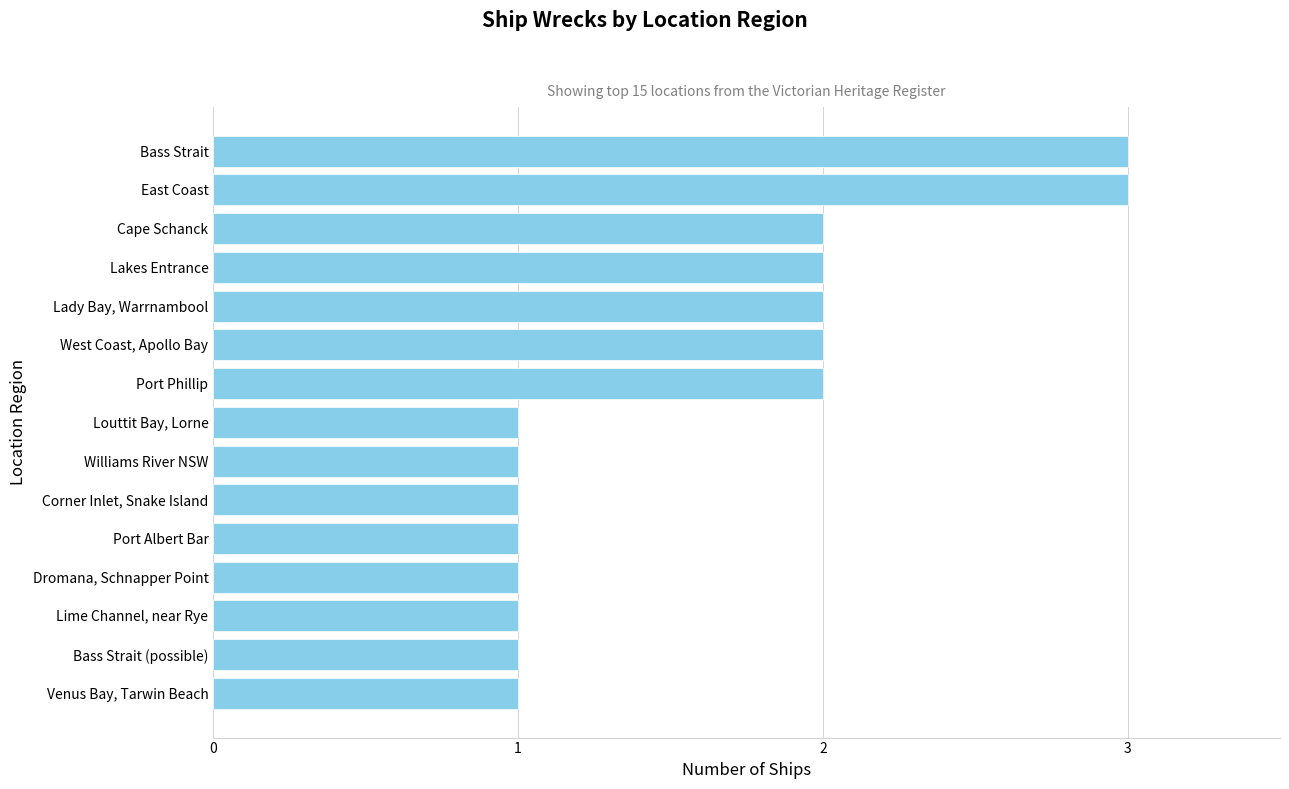

The chart shows a value of 2 at Lime Channel, near Rye. True or false?

False